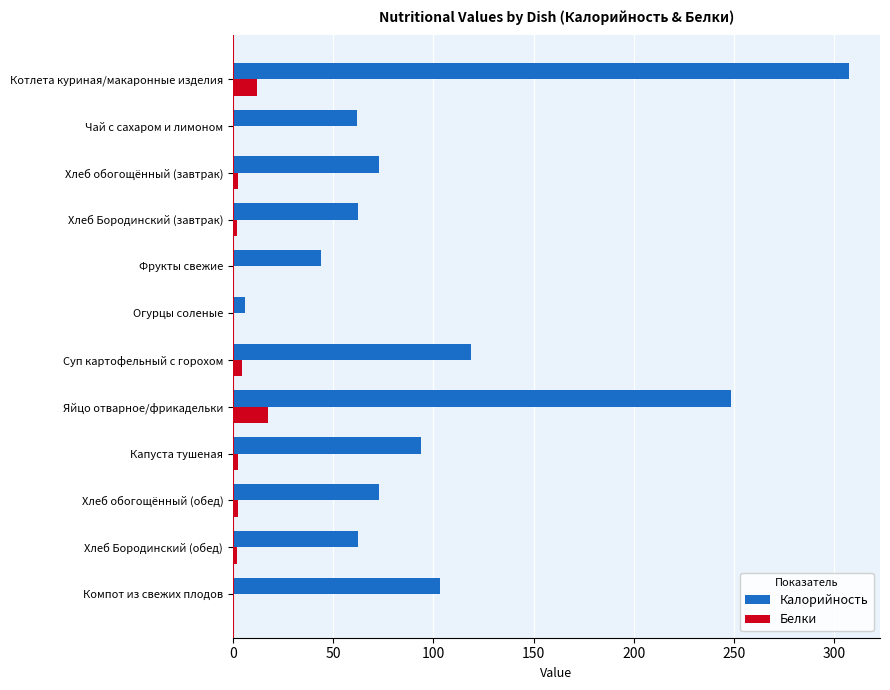

Which series changed the most between Фрукты свежие and Огурцы соленые?

Калорийность